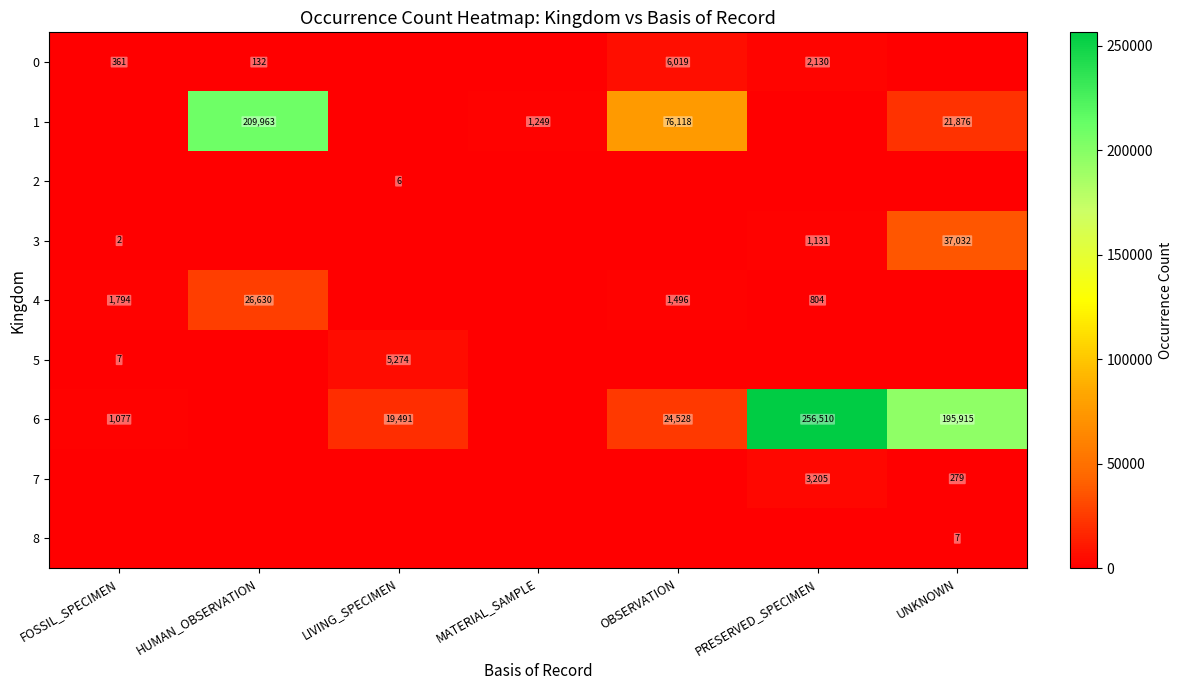

The value of 6 at FOSSIL_SPECIMEN is 1077. True or false?

True